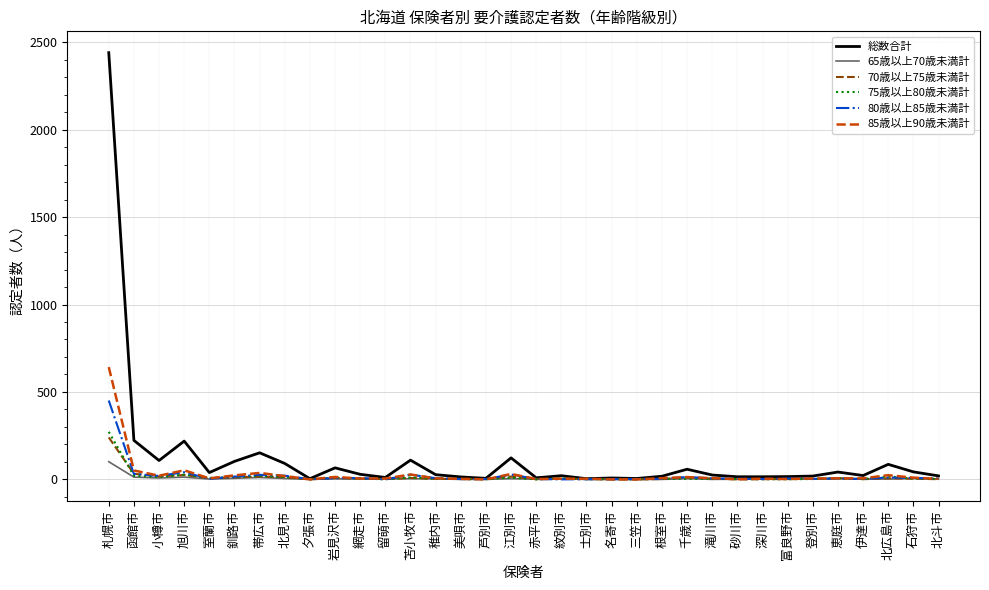

Which series has the widest spread of values?

総数合計